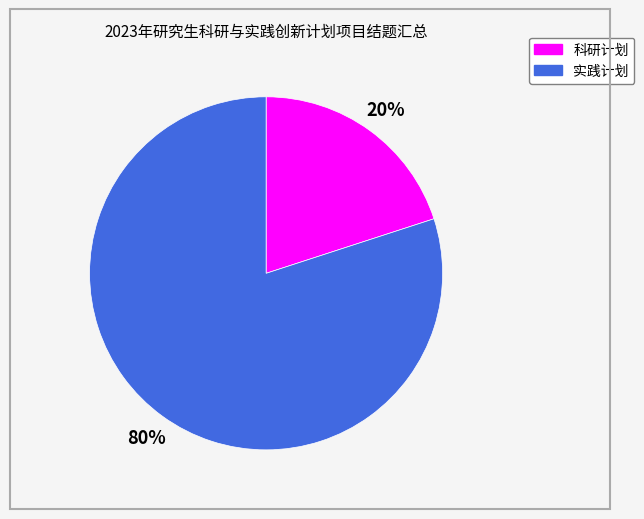

Is the sum of 实践计划 and 科研计划 greater than half?

Yes